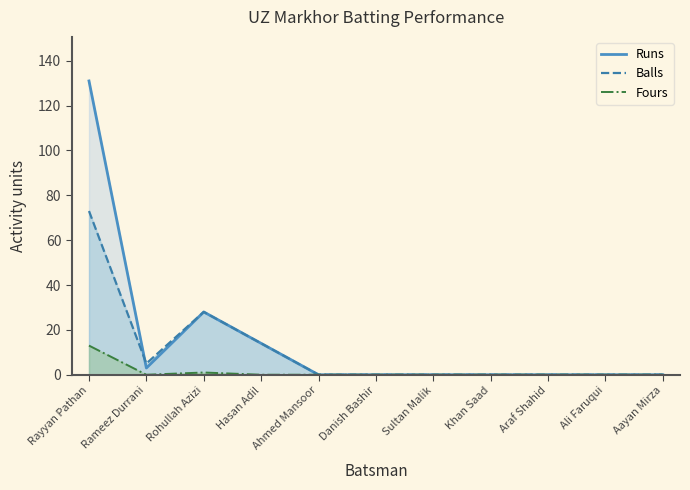

What is the sum of the Fours values at Rayyan Pathan and Araf Shahid?

13